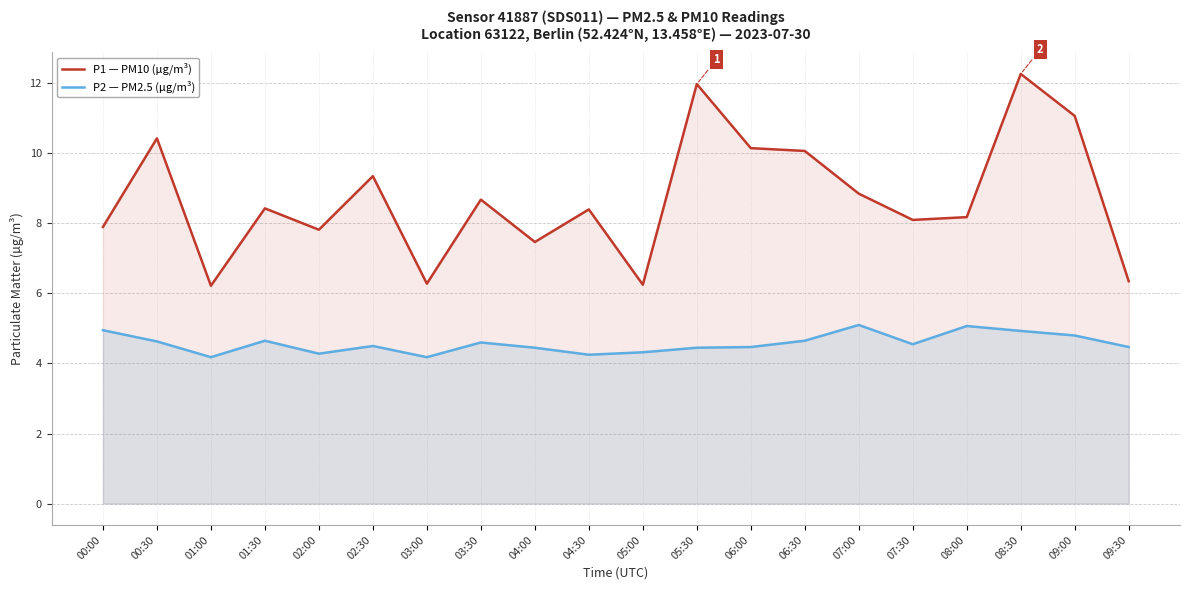

At which category is the sum across all series the highest?

08:30